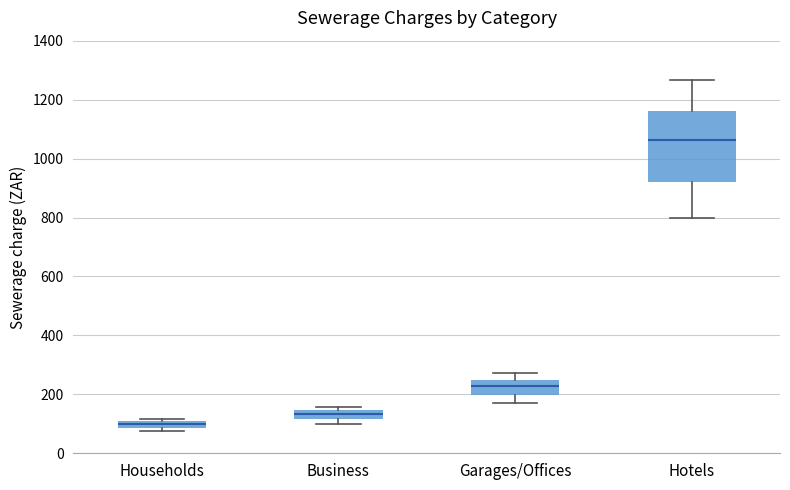

Where does the median line of the box for Hotels sit on the y-axis? The values are not printed on the chart, so give them approximately, as read against the axis.

1060